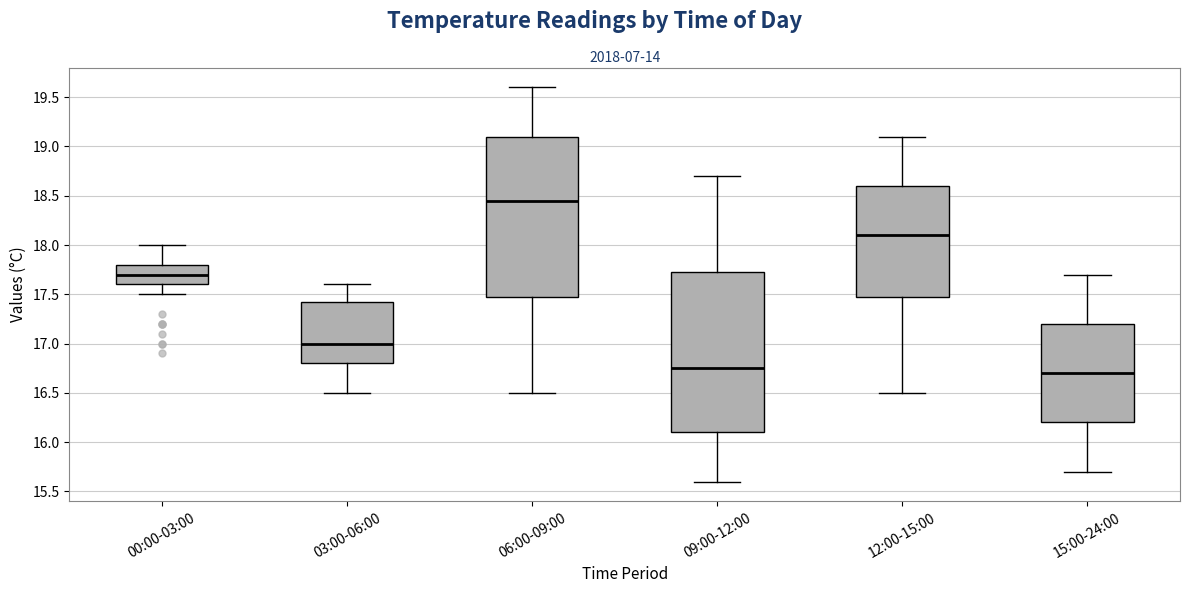

Reading left to right, read every box against the y-axis: the position of its median line, the range the box covers, and the ends of its whiskers. The values are not printed on the chart, so give them approximately, as read against the axis.

00:00-03:00: median 17.70, box 17.60 to 17.80, whiskers 17.50 to 18.00
03:00-06:00: median 17.00, box 16.80 to 17.45, whiskers 16.50 to 17.60
06:00-09:00: median 18.45, box 17.50 to 19.10, whiskers 16.50 to 19.60
09:00-12:00: median 16.75, box 16.10 to 17.75, whiskers 15.60 to 18.70
12:00-15:00: median 18.10, box 17.50 to 18.60, whiskers 16.50 to 19.10
15:00-24:00: median 16.70, box 16.20 to 17.20, whiskers 15.70 to 17.70